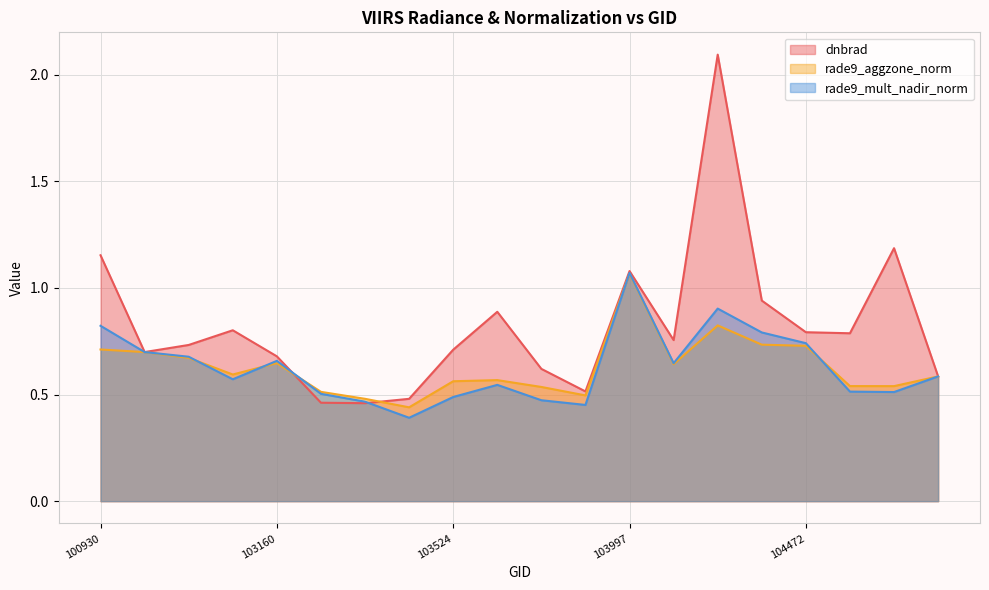

What is the spread (max minus min) of values at 104112?

0.1